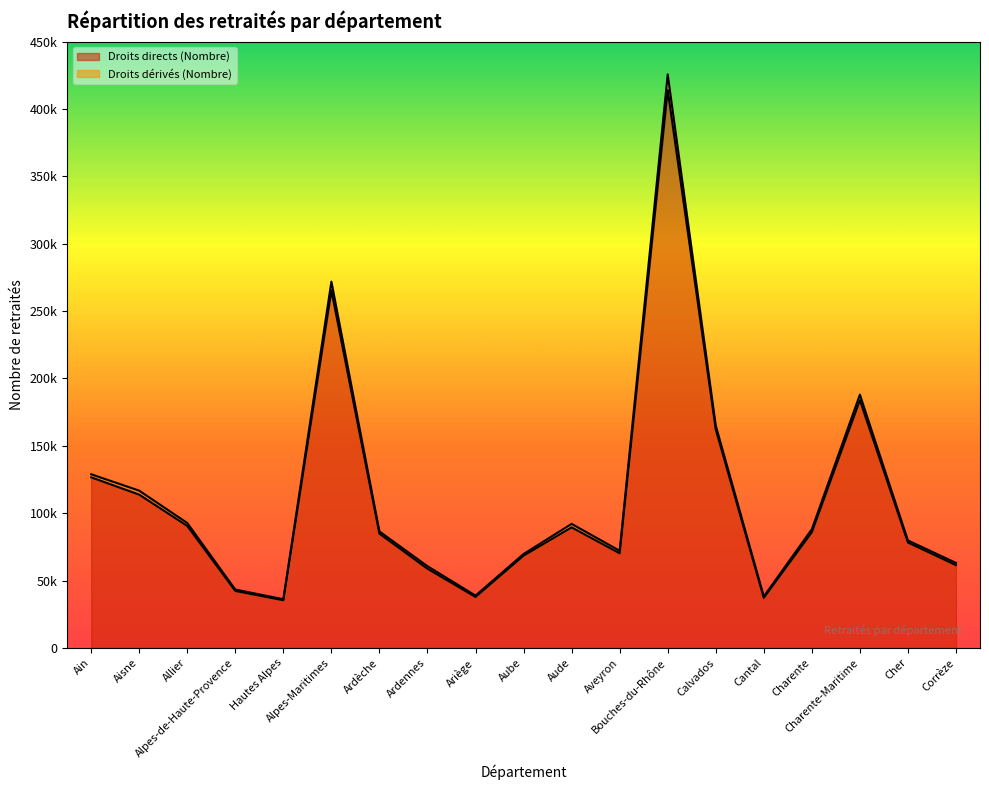

Which series has the largest total across all categories?

Droits dérivés (Nombre)